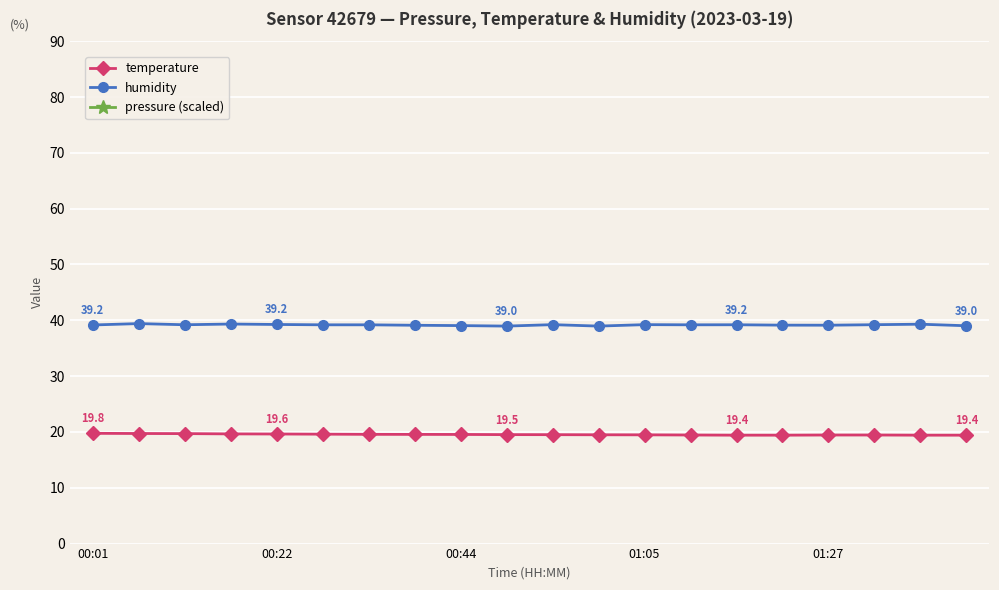

Is it true that temperature equals 19.4 at 15?

True